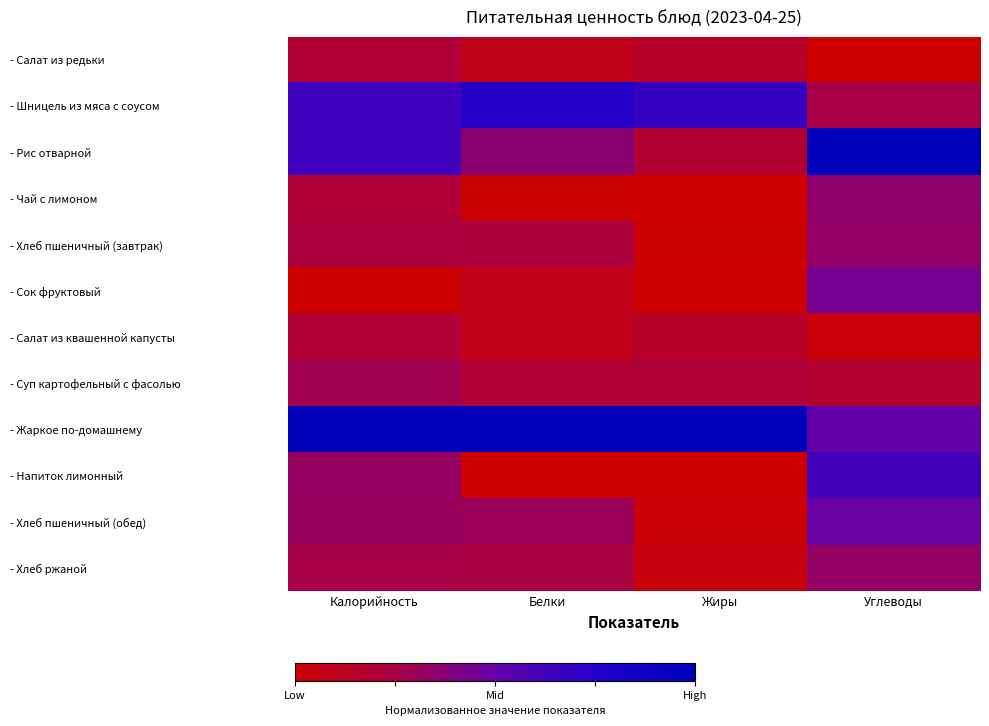

Which has a higher value, Белки or Углеводы?

Белки